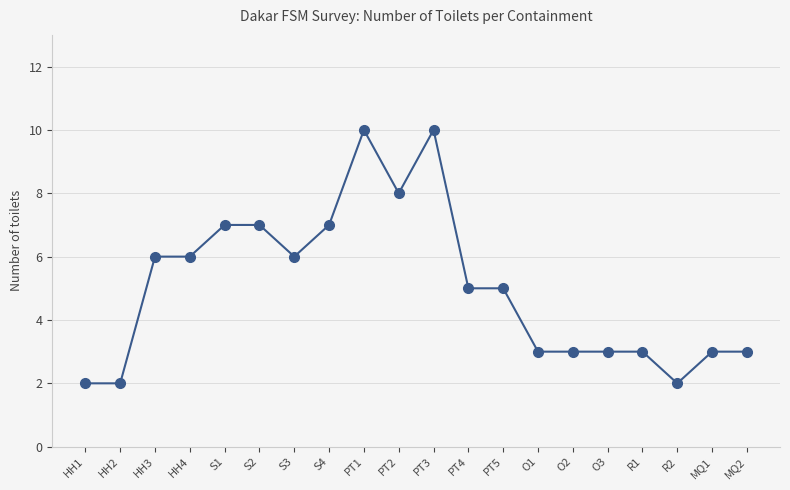

What is the label of the 1st point from the right?

MQ2